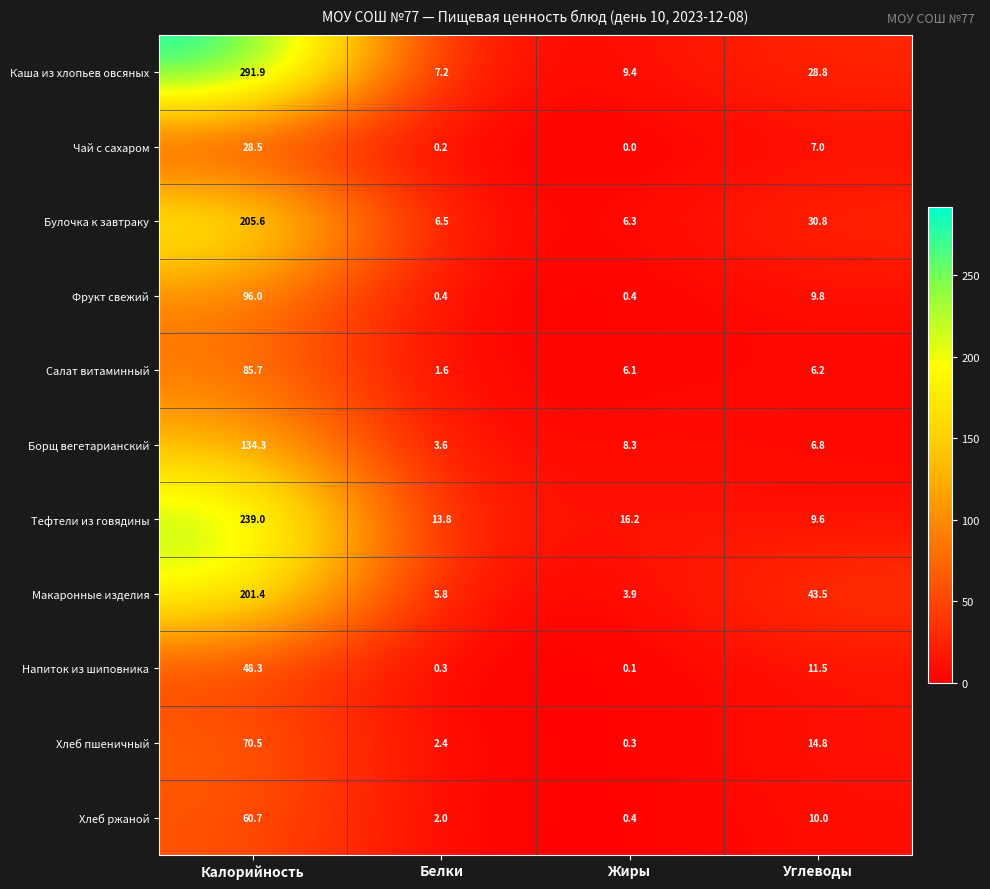

What is the sum of all Хлеб пшеничный values?

88.0